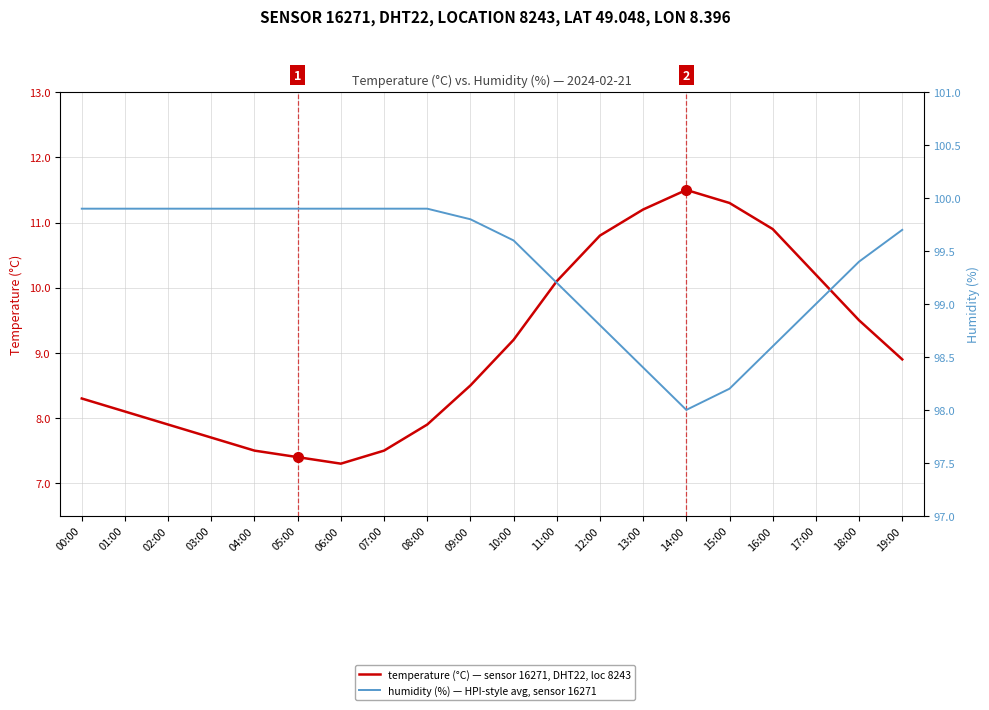

What is the approximate value of temperature (°C) — sensor 16271, DHT22, loc 8243 at 17:00?

10.2